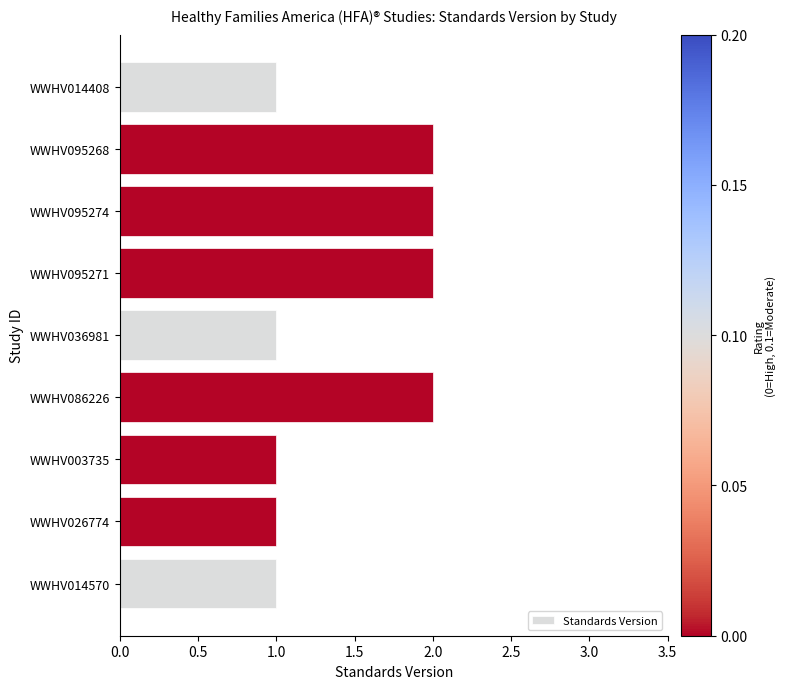

The chart shows a value of 1 at WWHV095274. True or false?

False